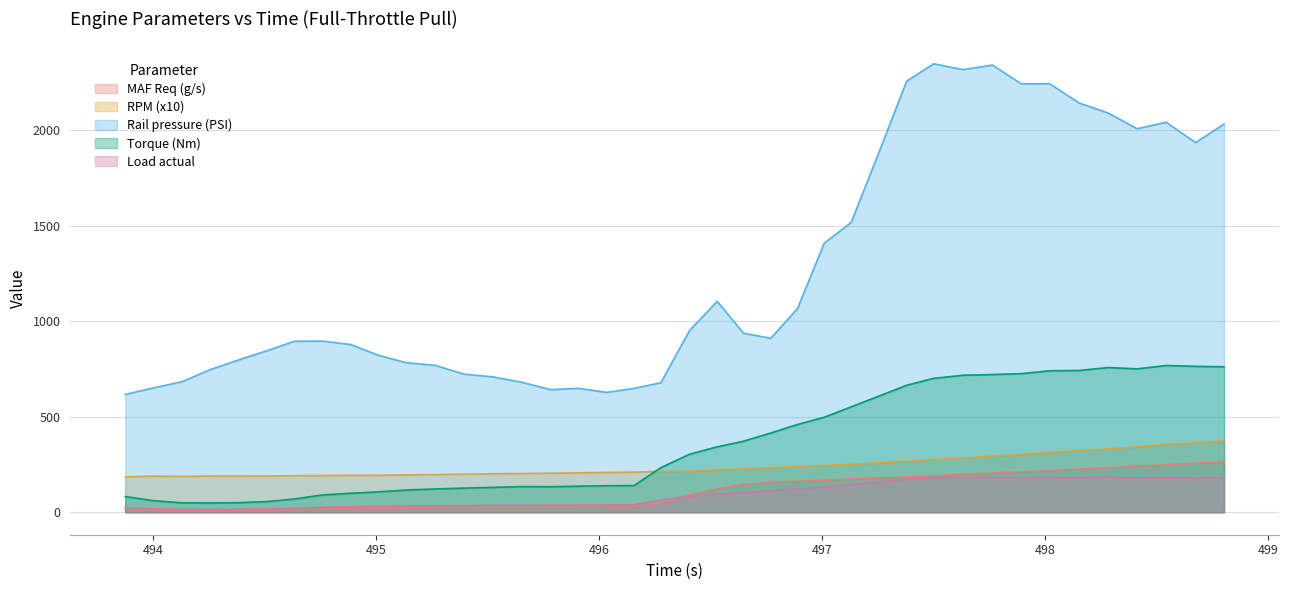

Which series has the largest total across all categories?

Rail pressure (PSI)